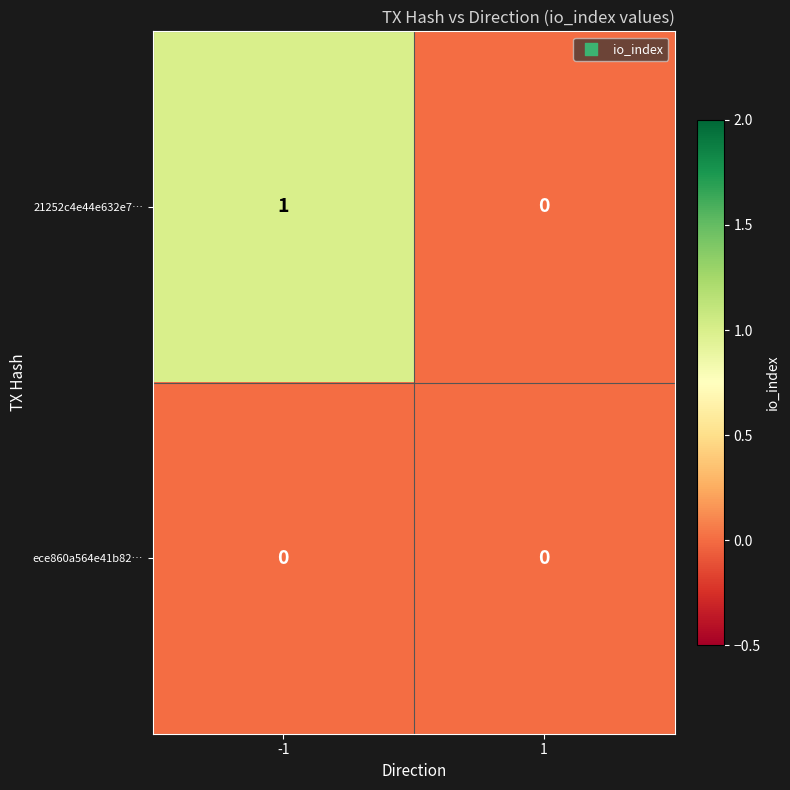

At -1, list the series in order from smallest to largest.

ece860a564e41b82…, 21252c4e44e632e7…